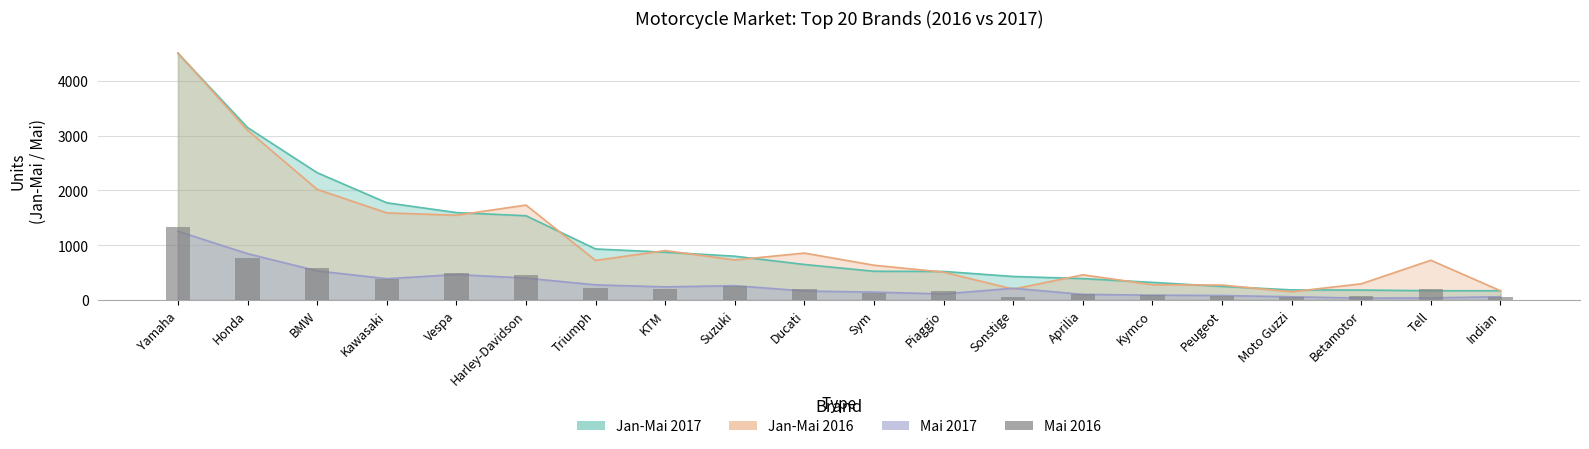

True or false: the data shows 189 at Kawasaki.

False